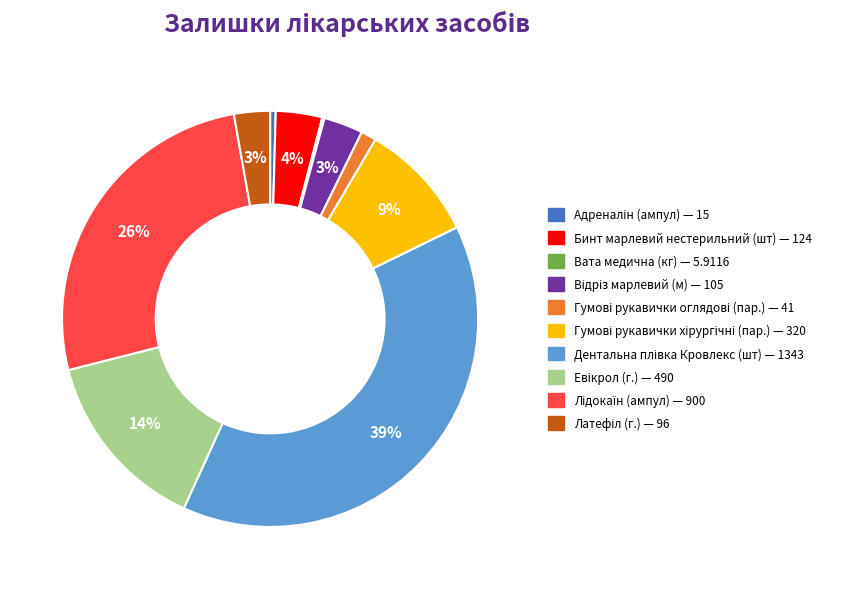

Does any single category account for the majority?

No